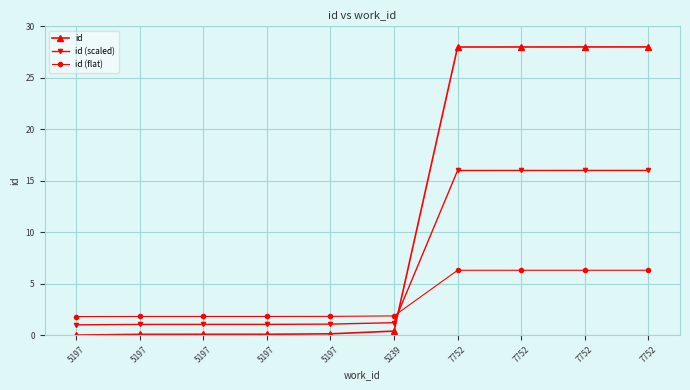

List the series in order of their overall mean, lowest first.

id (flat), id (scaled), id